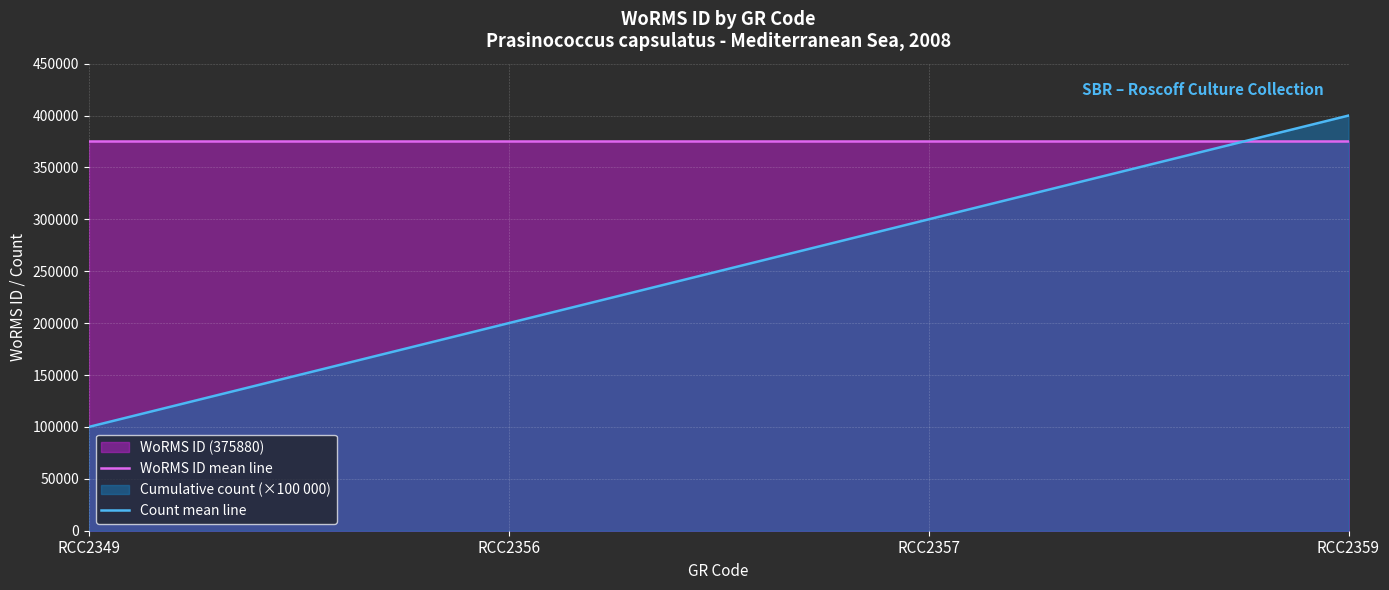

What is the sum of the Count mean line values at RCC2357 and RCC2356?

500000